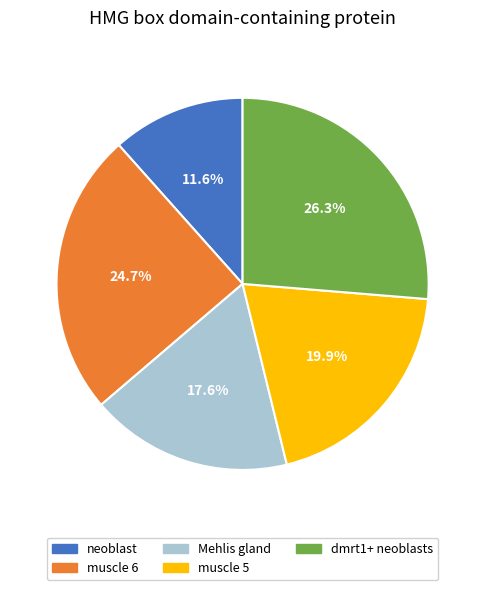

To the nearest percent, what is the difference between the muscle 6 and dmrt1+ neoblasts slice percentages?

2%